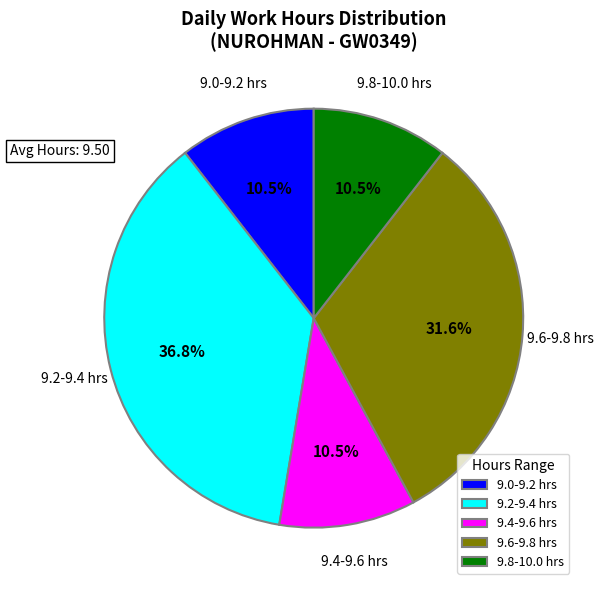

What portion of the pie excludes 9.0-9.2 hrs?

89.5%